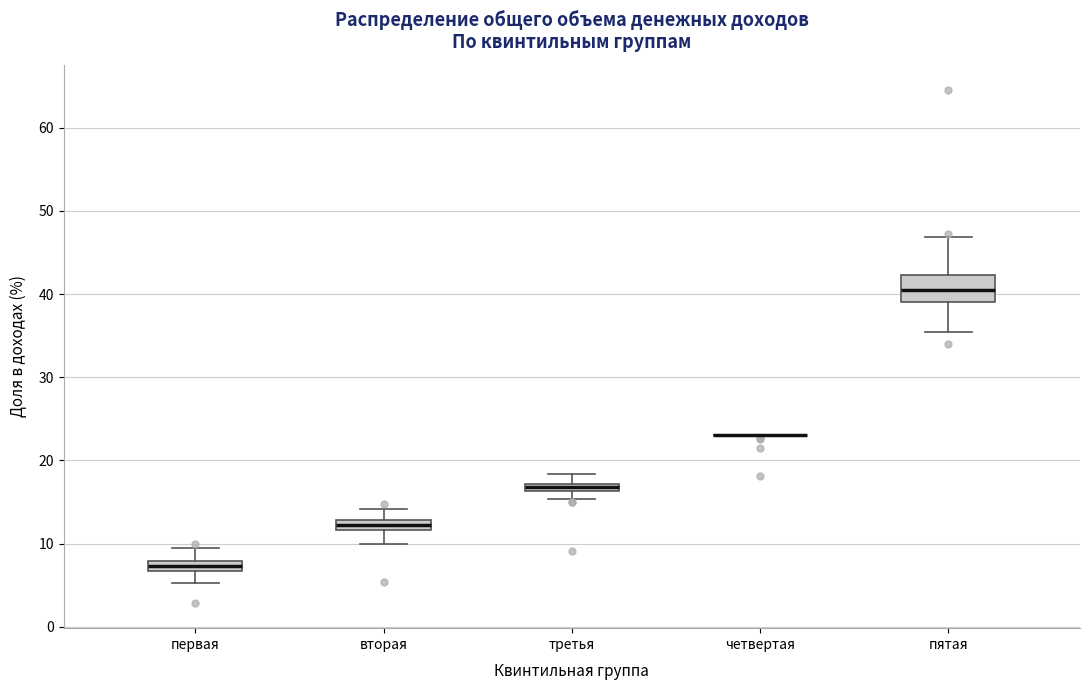

Where does the lower whisker of the box for вторая end on the y-axis? The values are not printed on the chart, so give them approximately, as read against the axis.

10